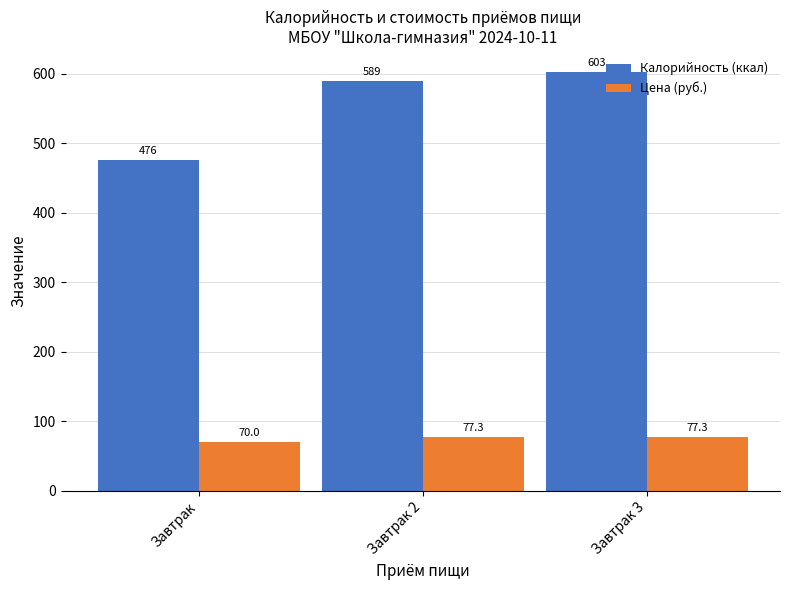

Count the number of data series in this chart.

2